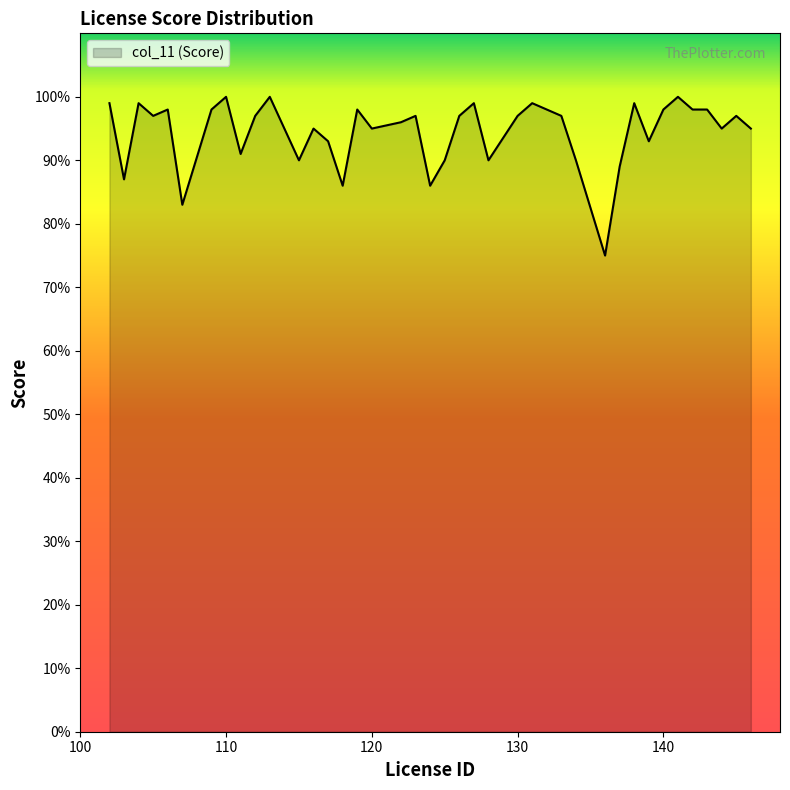

What is the greatest value displayed?

100